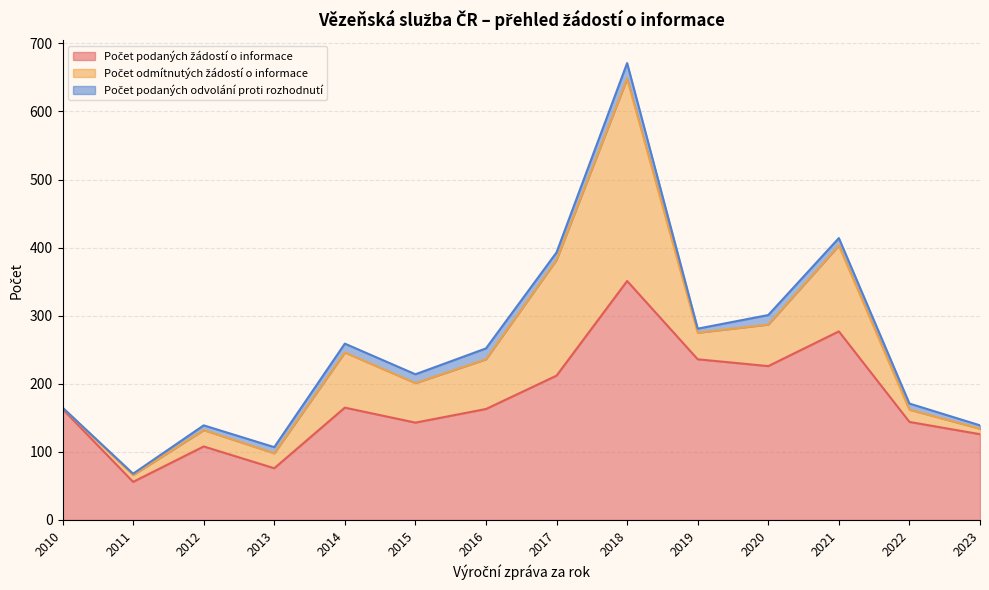

Reading left to right, extract all data points from this chart.

Počet podaných žádostí o informace: 2010=163	2011=56	2012=108	2013=76	2014=165	2015=143	2016=163	2017=212	2018=351	2019=236	2020=226	2021=277	2022=144	2023=126
Počet odmítnutých žádostí o informace: 2010=2	2011=10	2012=24	2013=22	2014=81	2015=58	2016=73	2017=170	2018=297	2019=39	2020=61	2021=126	2022=18	2023=8
Počet podaných odvolání proti rozhodnutí: 2010=0	2011=2	2012=7	2013=9	2014=13	2015=13	2016=16	2017=11	2018=23	2019=6	2020=14	2021=11	2022=9	2023=5